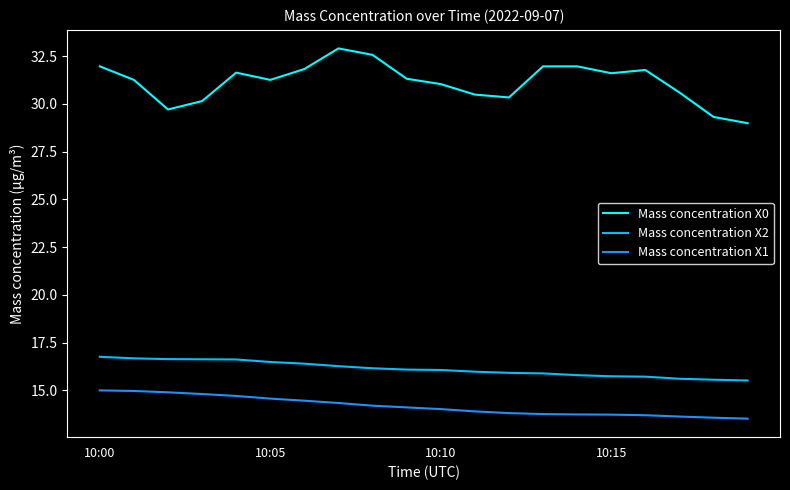

Does the chart have visible grid lines?

No